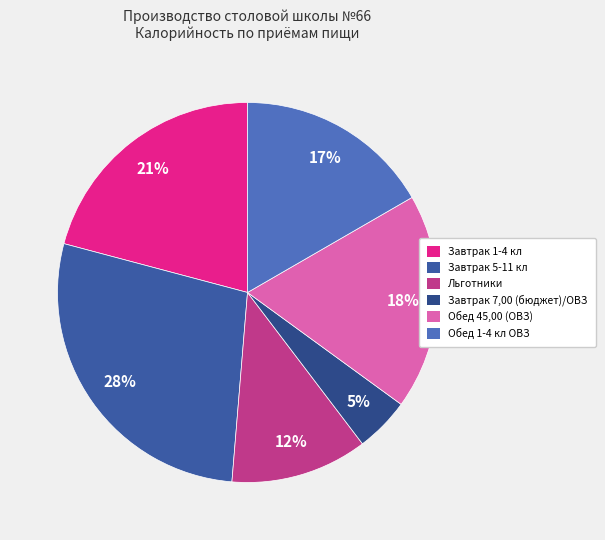

Which category has the smallest portion of the pie?

Завтрак 7,00 (бюджет)/ОВЗ